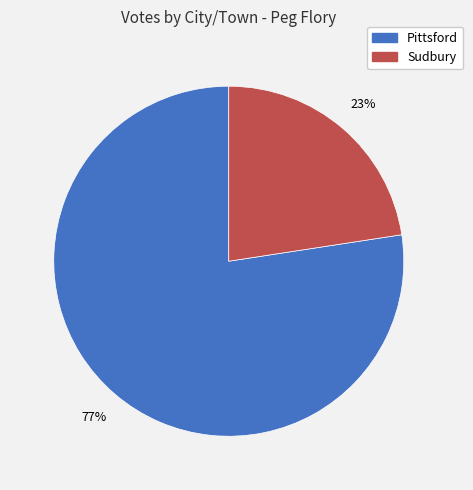

How many slices are in this pie chart?

2